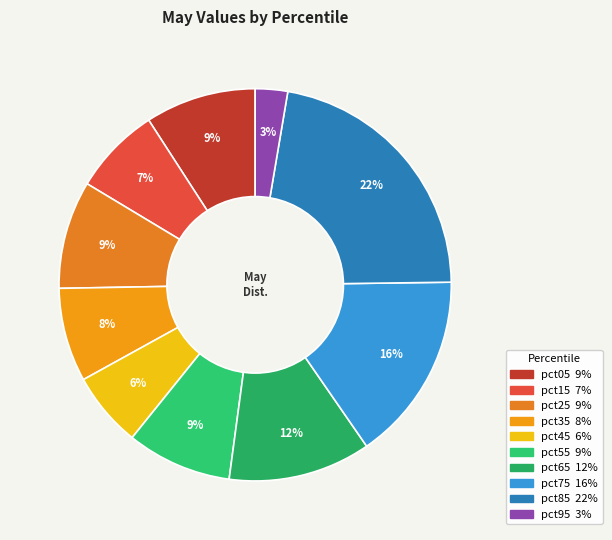

How much of the chart is everything except pct85?

77.9%